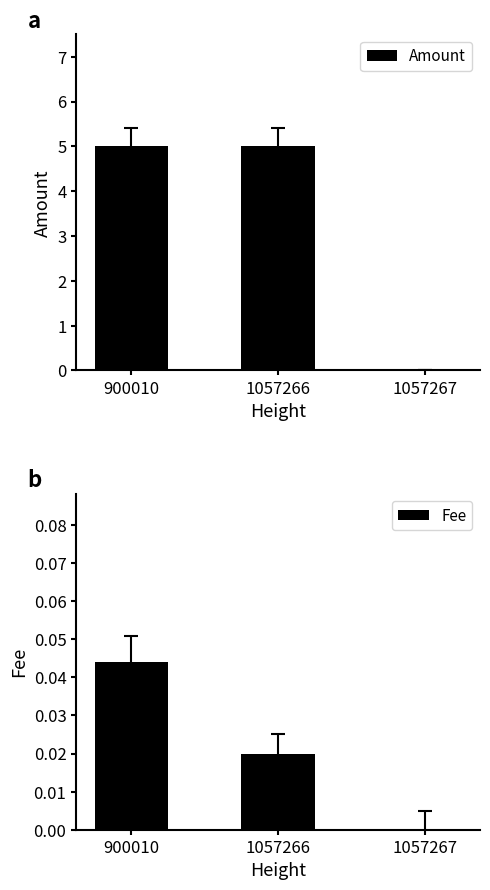

Are the bars grouped side by side (vs. stacked)?

Yes